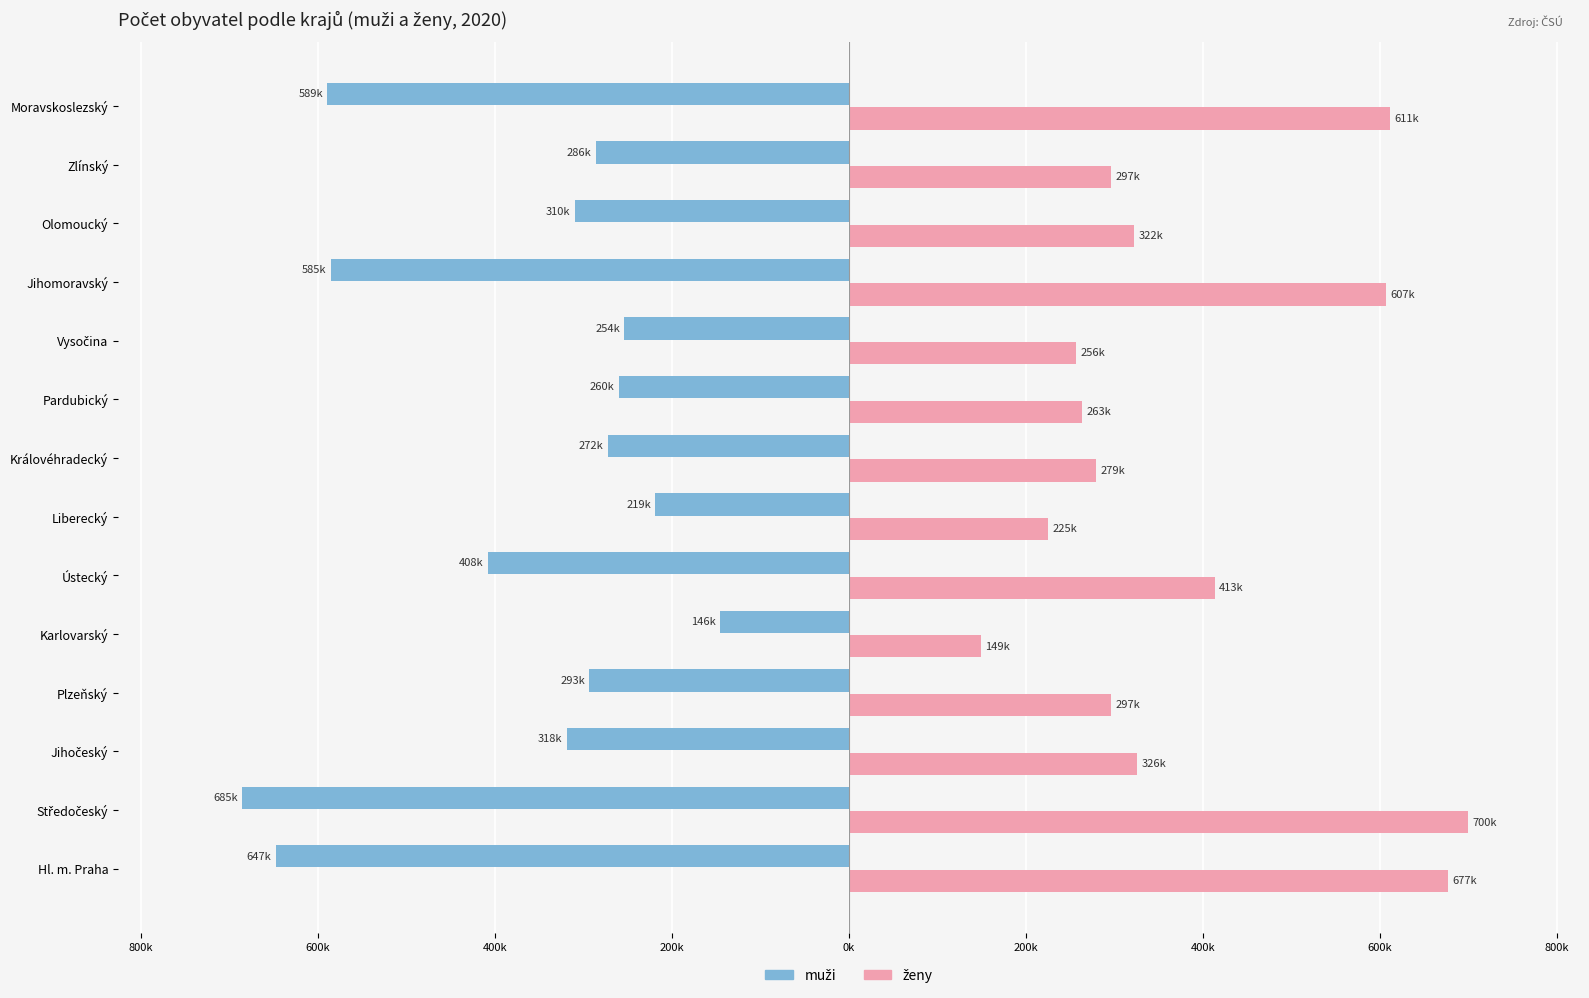

Are the bars grouped side by side (vs. stacked)?

Yes